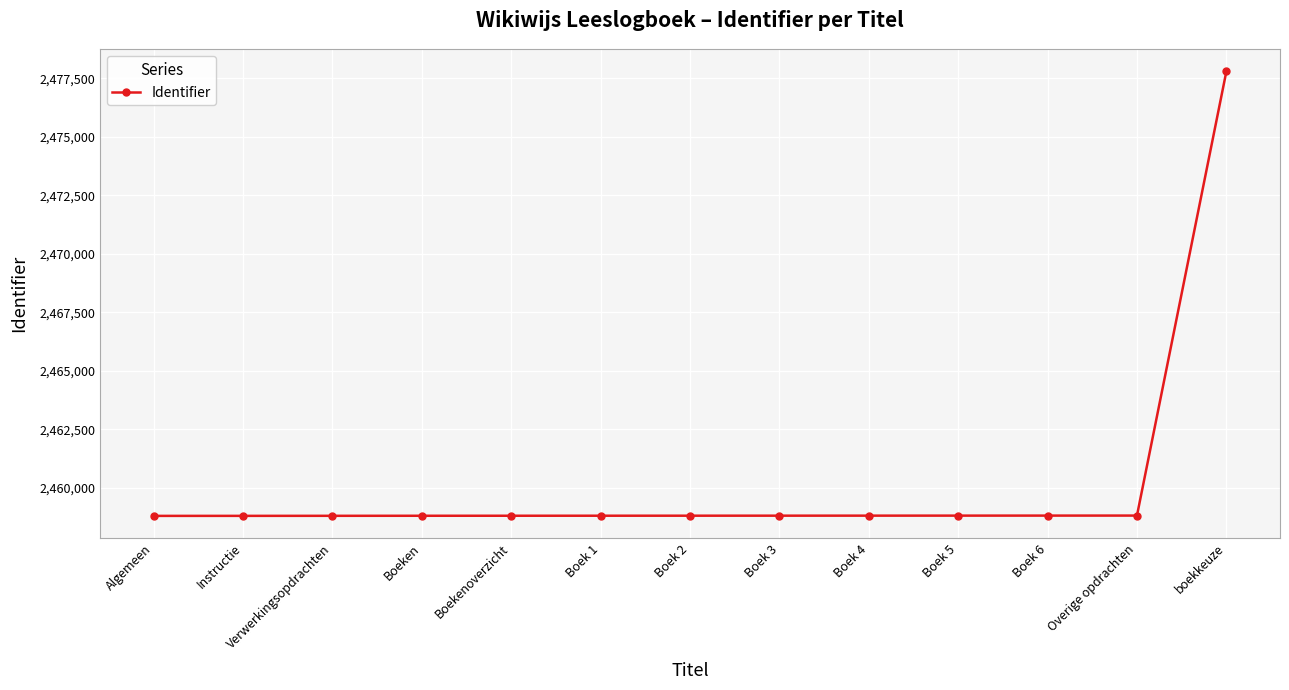

What is the value of the 4th point from the left?

2458805